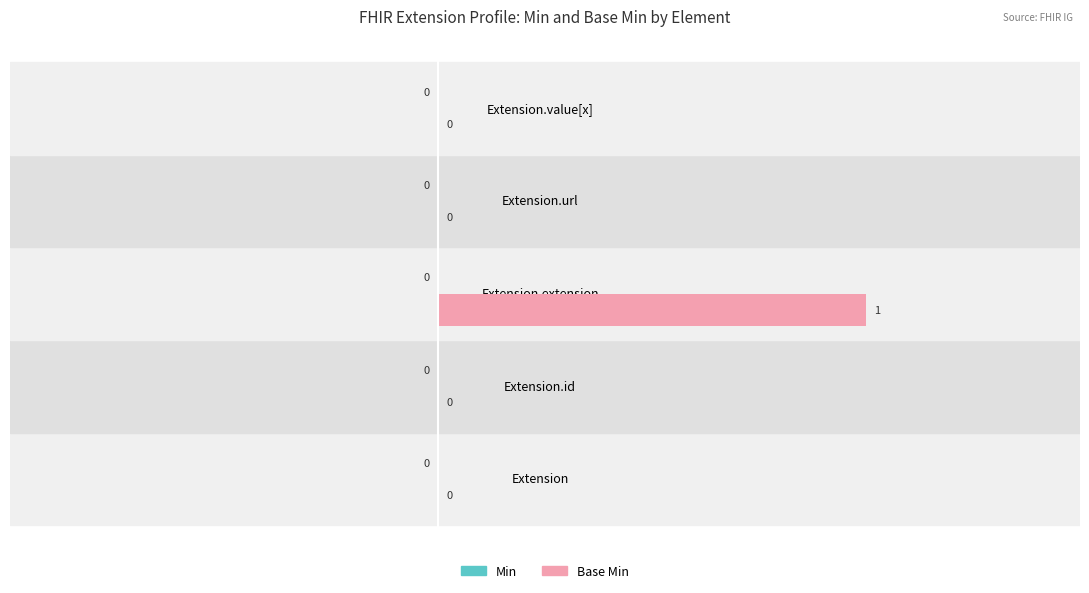

Which category has the highest value across all series?

Extension.extension